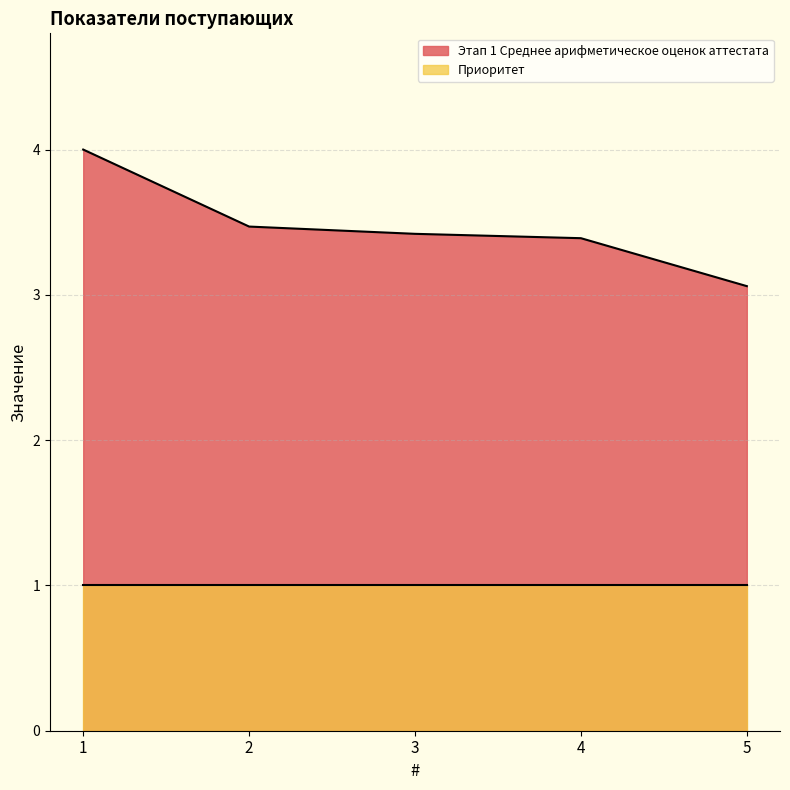

Where is the data nearest to the value 3?

5